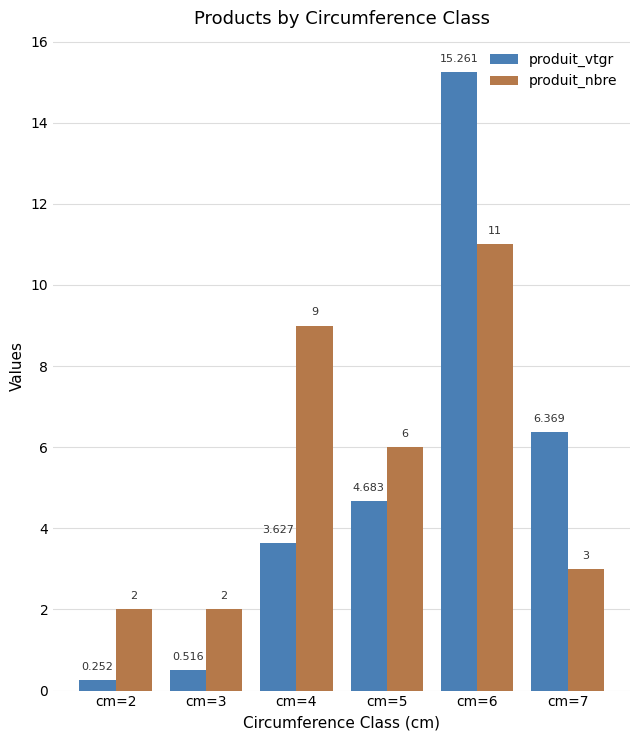

What is the maximum value shown in the chart?

15.3